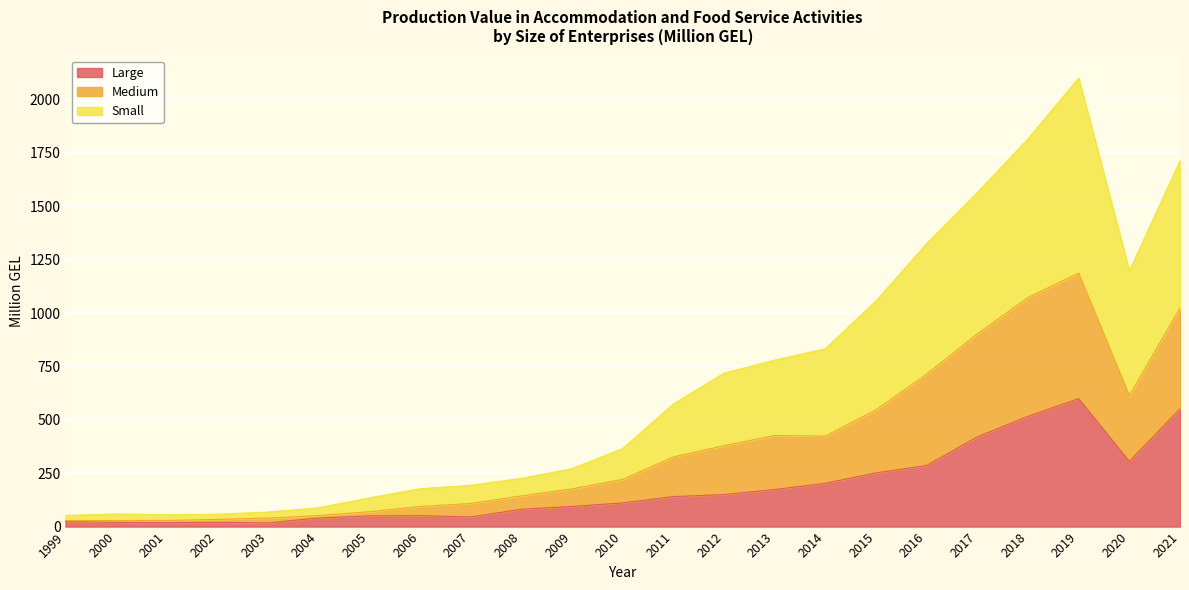

What are all the series names shown in the legend?

Large, Medium, Small